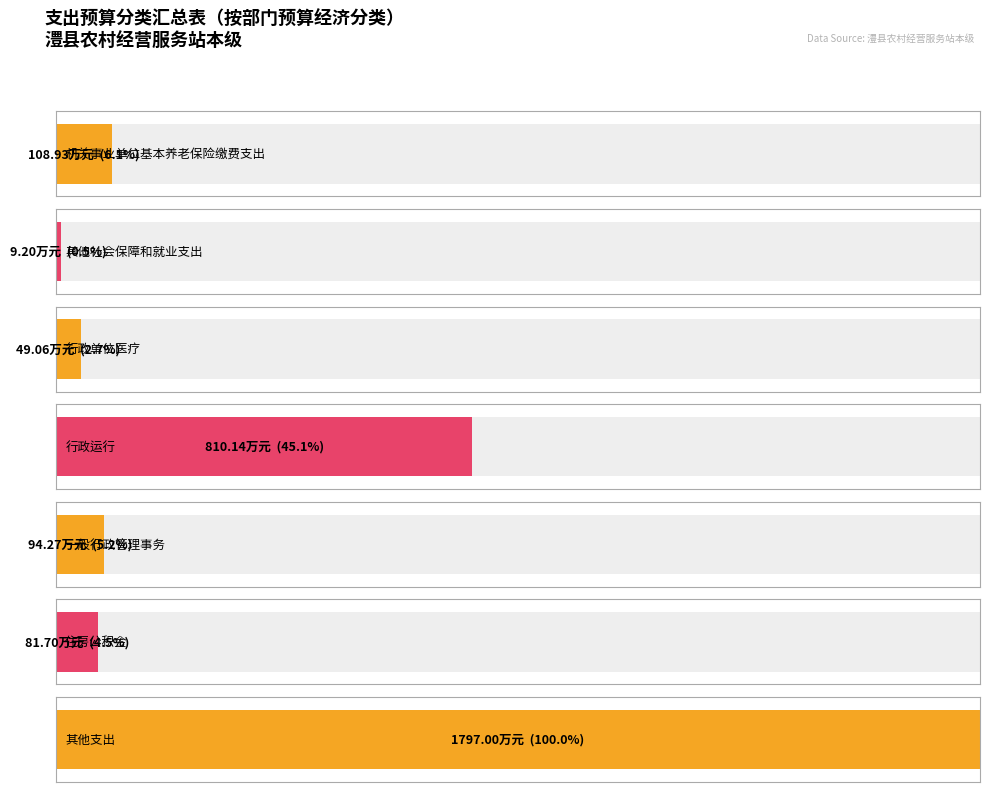

What is the sum of the values at 一般行政管理事务 and 机关事业单位基本养老保险缴费支出?

203.2